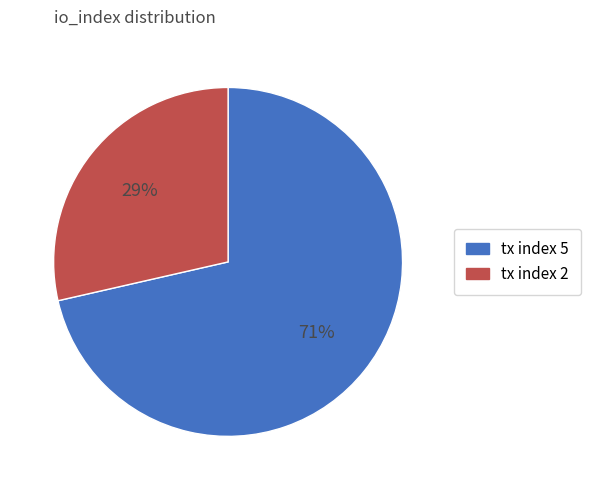

Which has a higher value, tx index 5 or tx index 2?

tx index 5